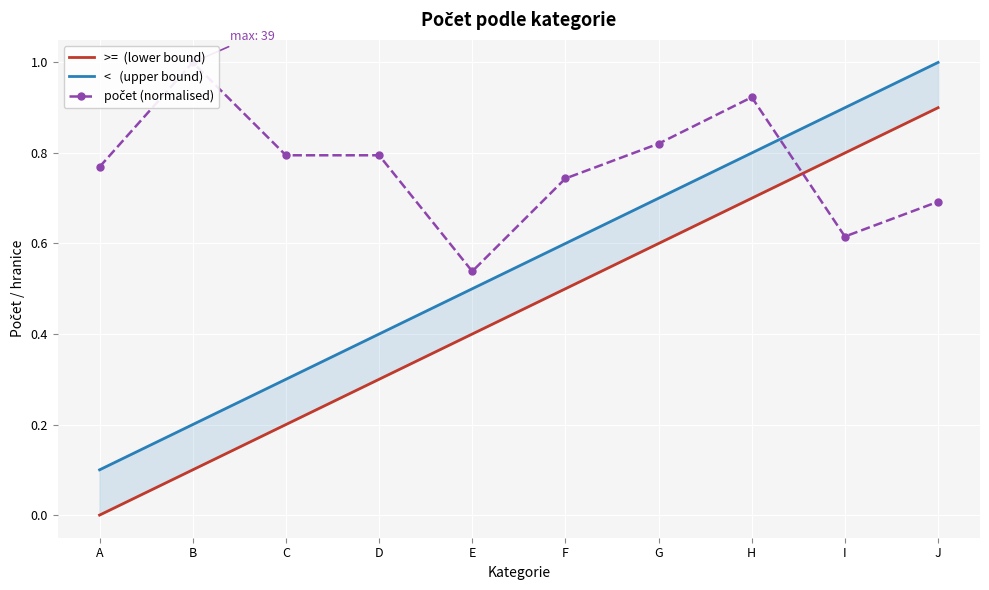

List the series in order of their peak value, lowest first.

>=  (lower bound), <   (upper bound), počet (normalised)